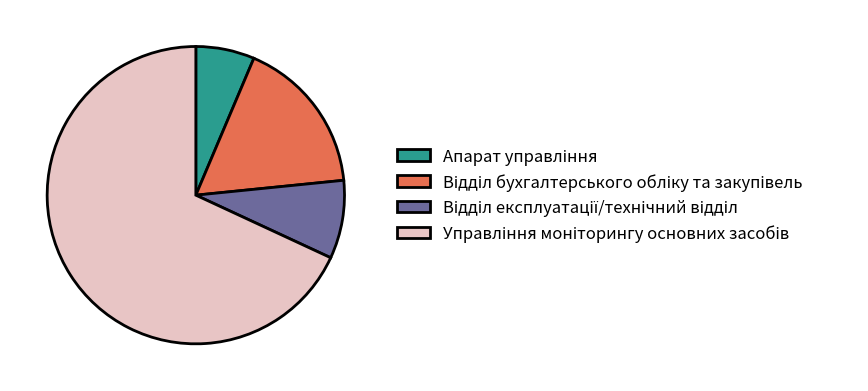

Is there any slice that represents more than half of the pie?

Yes